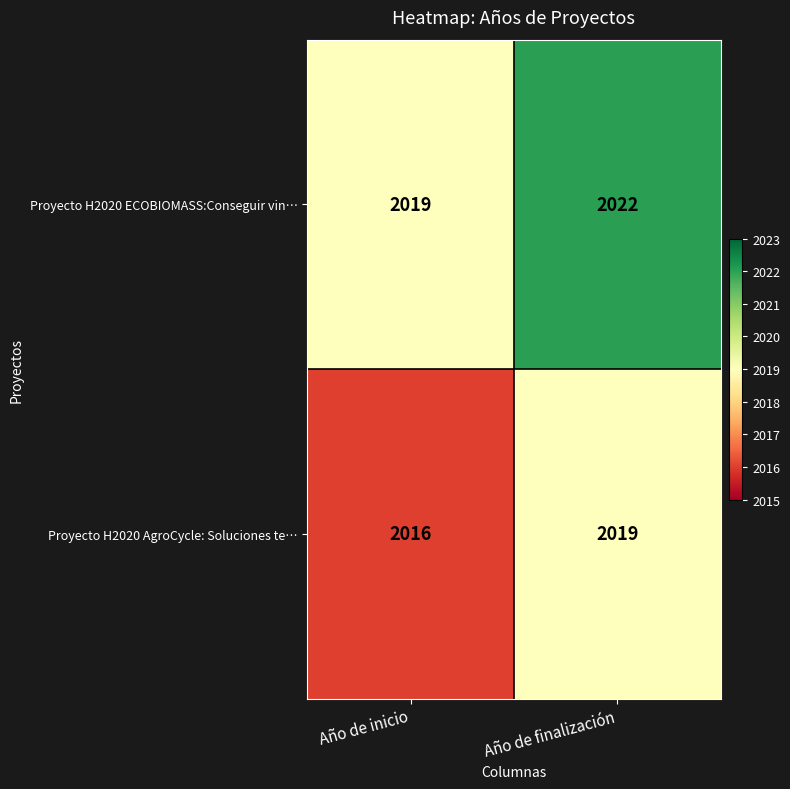

What is the difference between the highest and lowest values at Año de finalización?

3